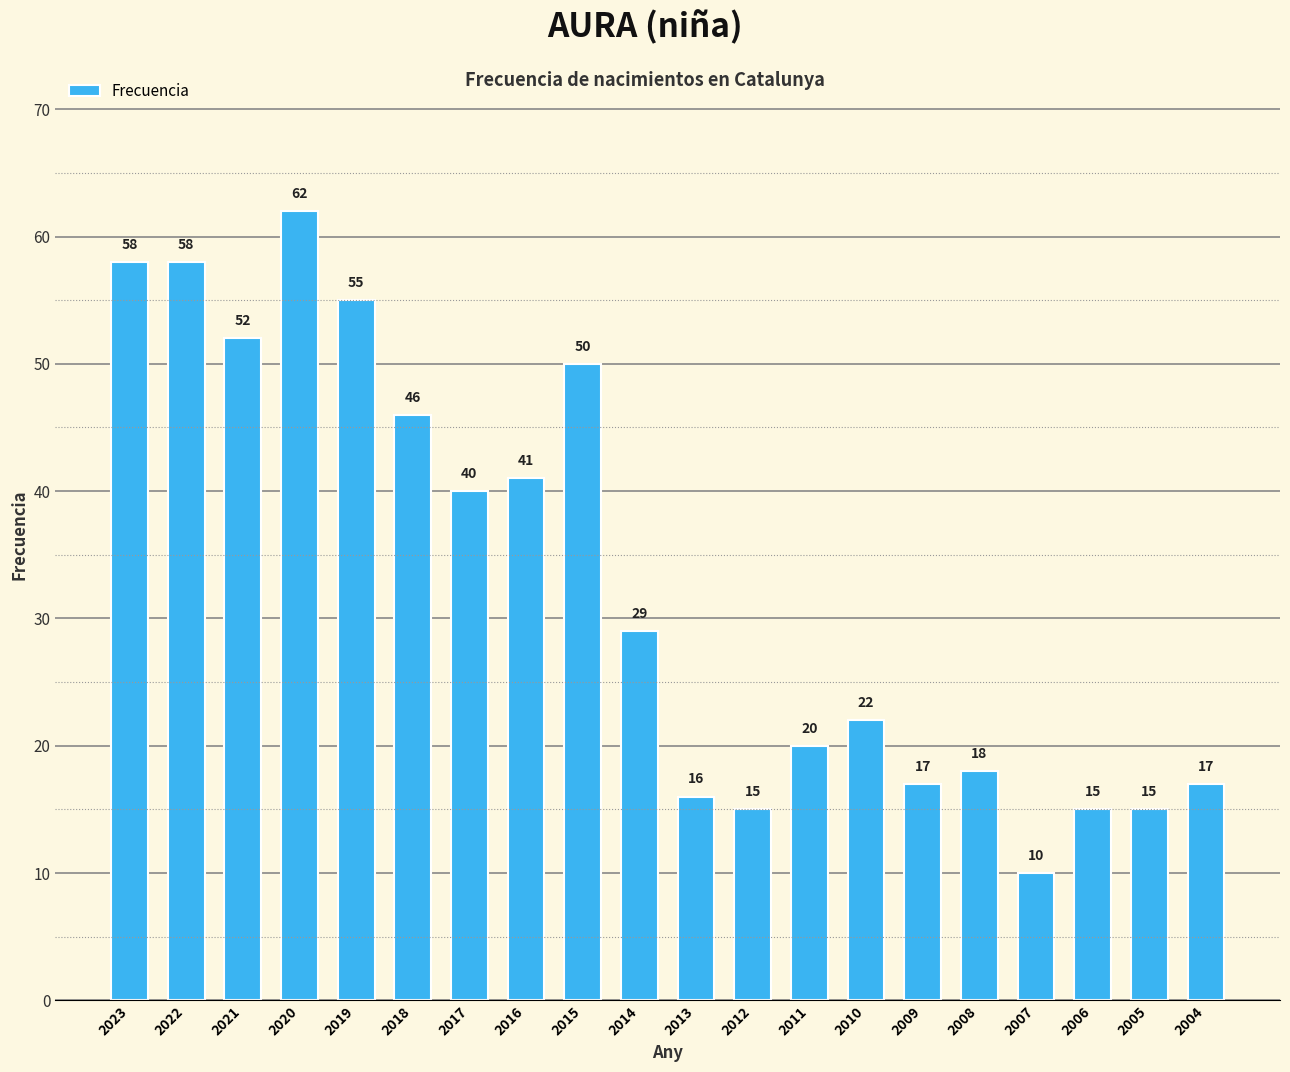

How many series are shown in this chart?

1